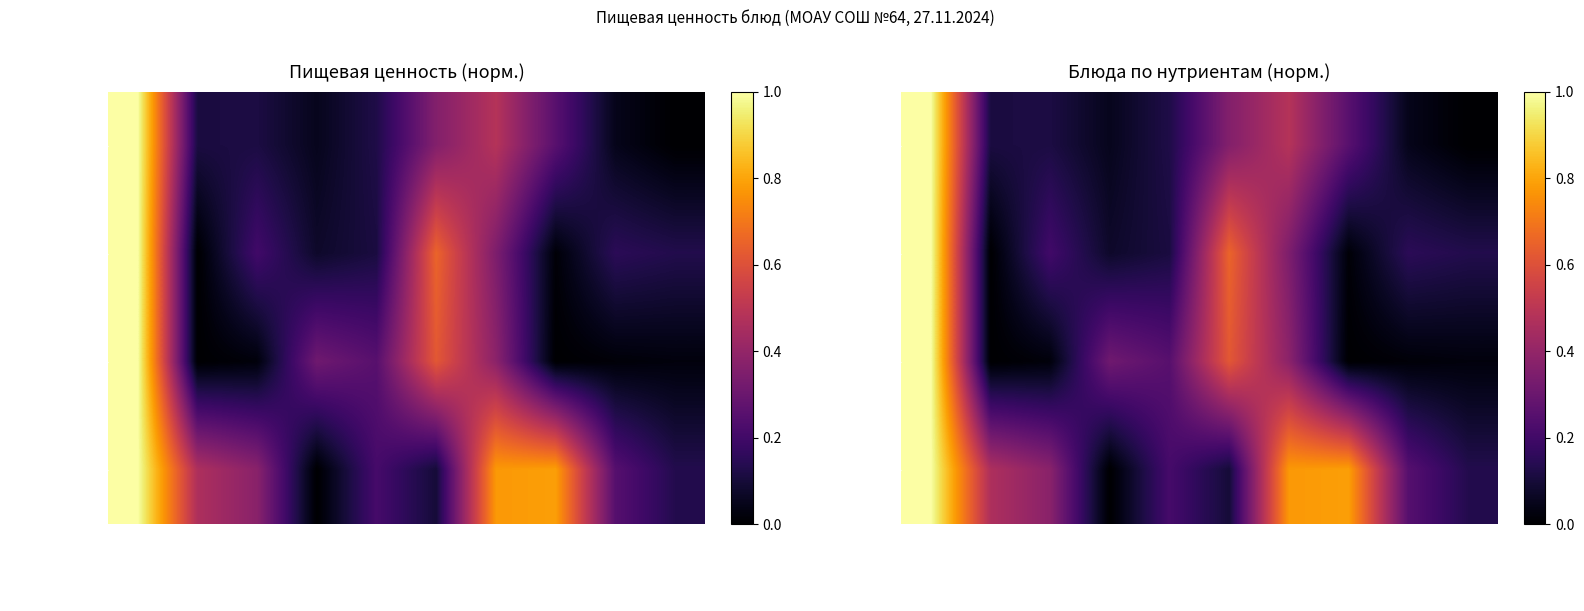

Rank the series at гарнир (Обед) from highest to lowest value.

Углеводы, Калорийность, Жиры, Белки